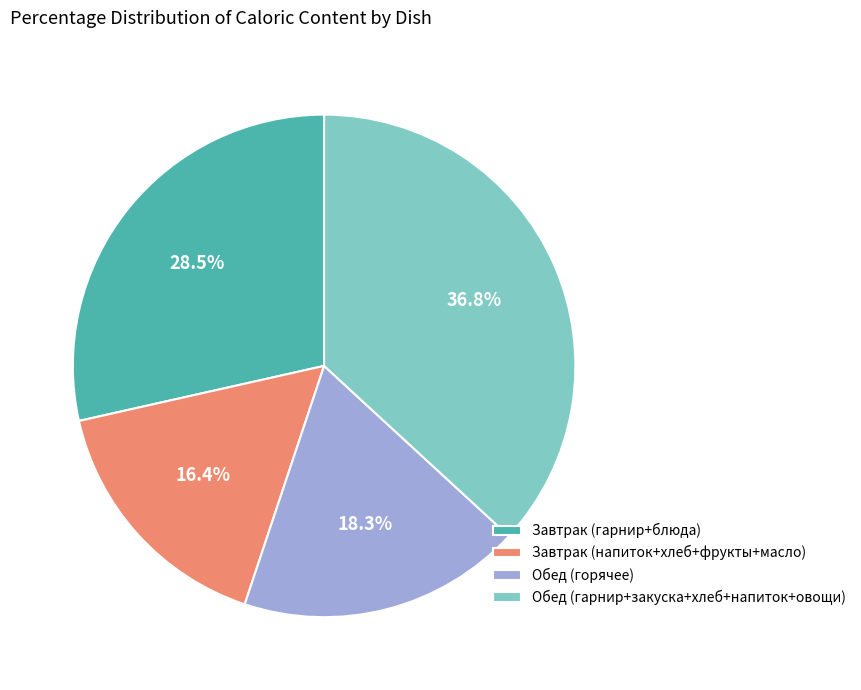

Is there any slice that represents more than half of the pie?

No